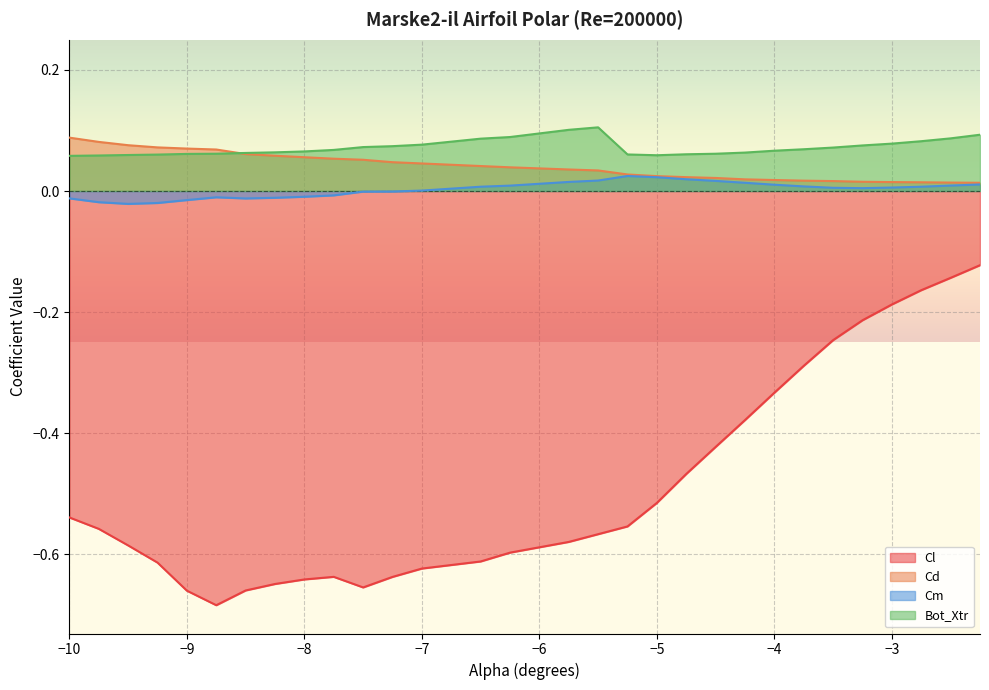

Where is the first local minimum for Cl?

-8.75